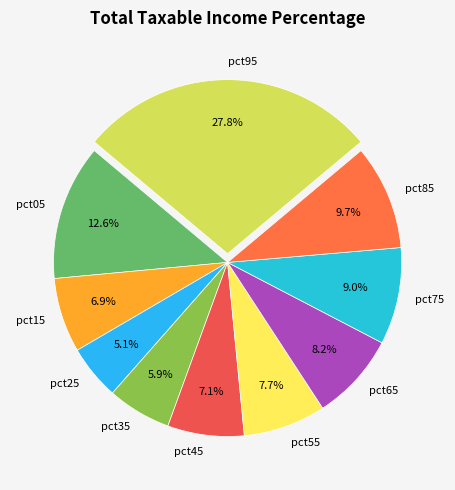

To the nearest percent, what percentage of the pie is pct25?

5%